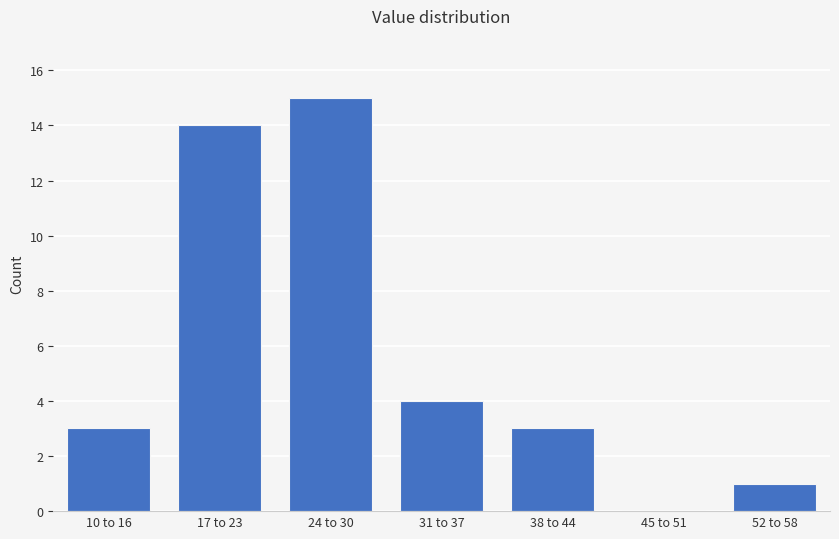

Reading left to right, extract all data points from this chart.

10 to 16=3	17 to 23=14	24 to 30=15	31 to 37=4	38 to 44=3	45 to 51=0	52 to 58=1